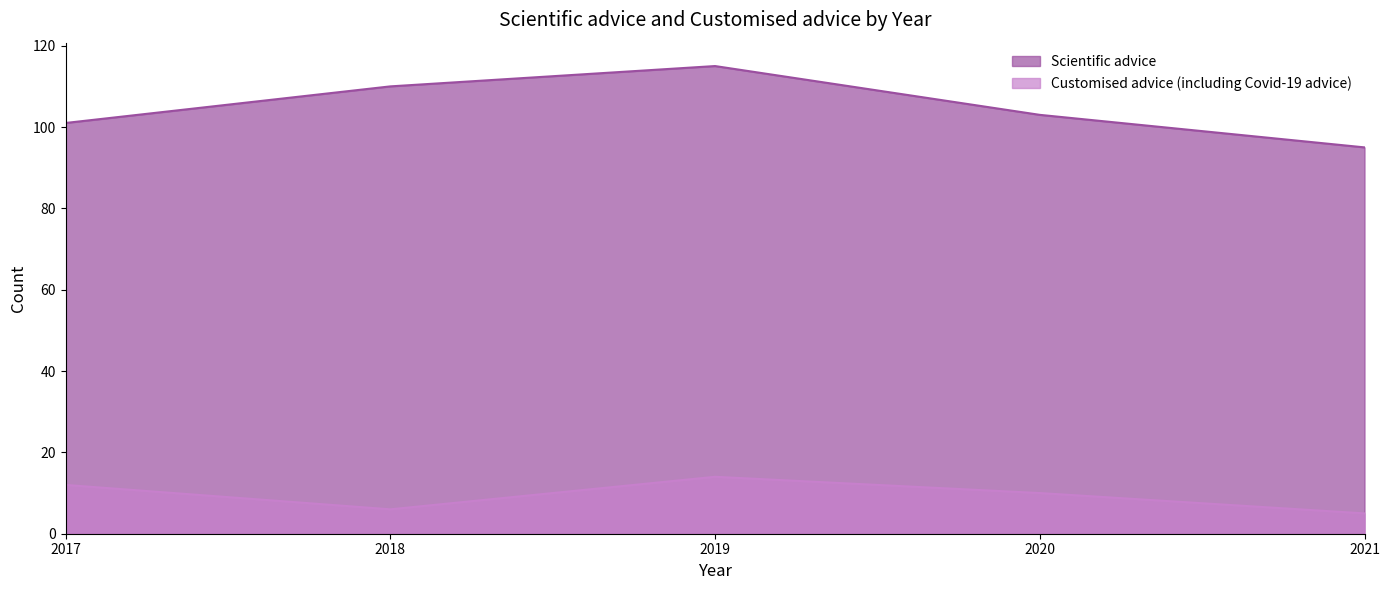

What is the difference between the highest and lowest values at 2019?

101